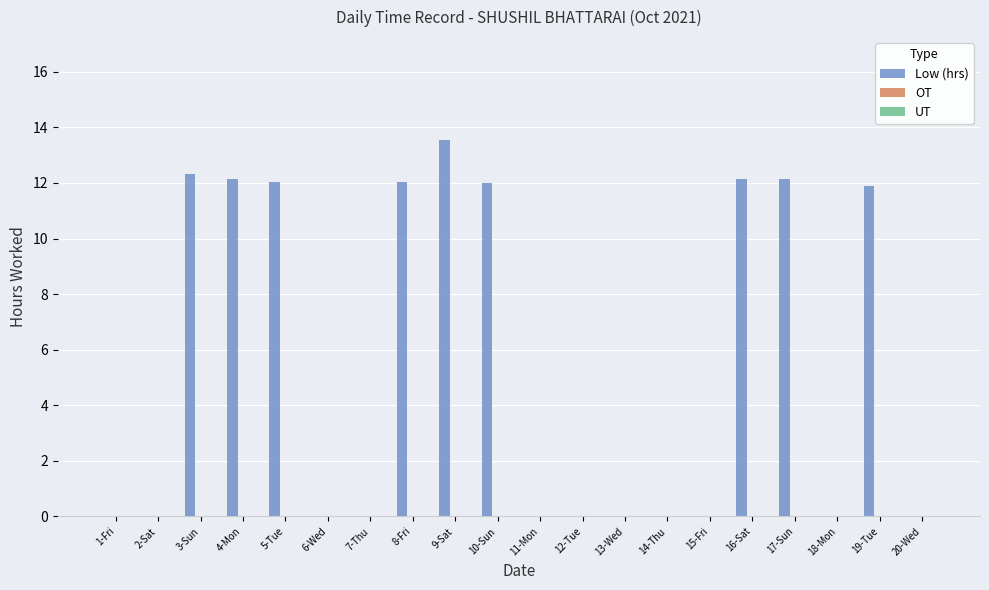

Read the value at 16-Sat.

12.2